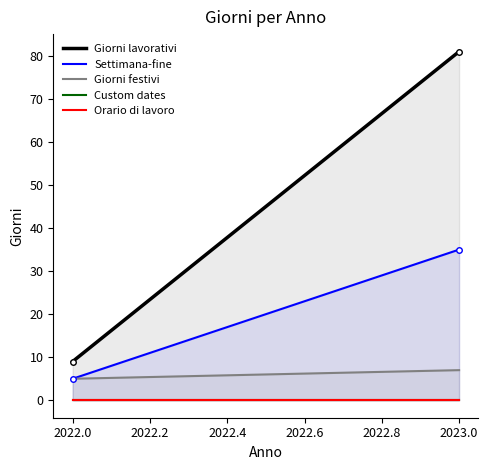

At which label is Orario di lavoro closest to 0?

2022